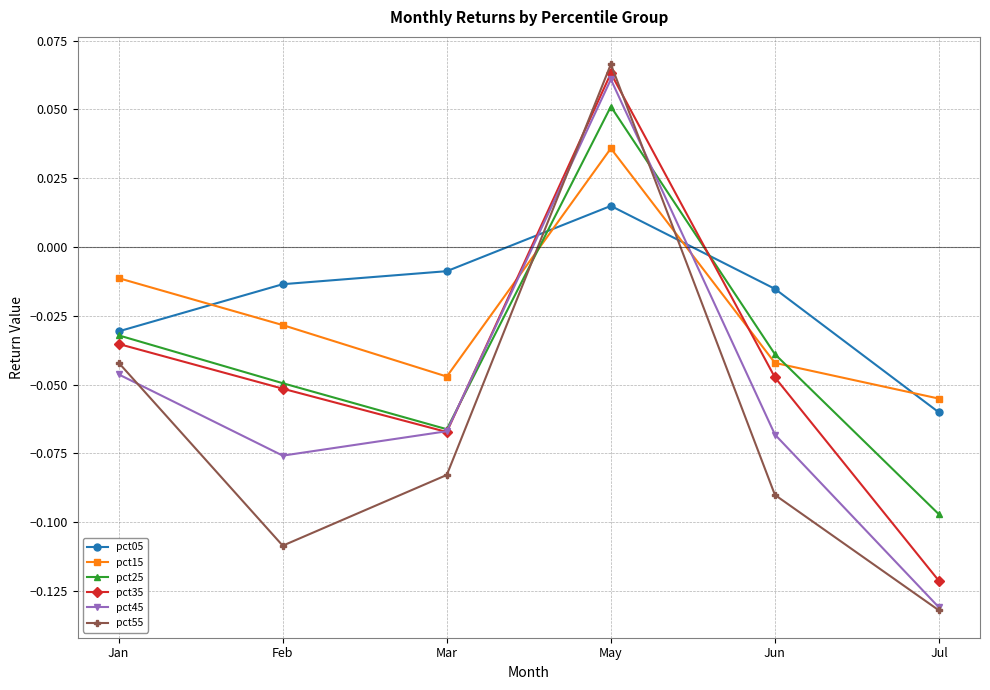

List the labels in order of pct55 value, largest first.

May, Jan, Mar, Jun, Feb, Jul